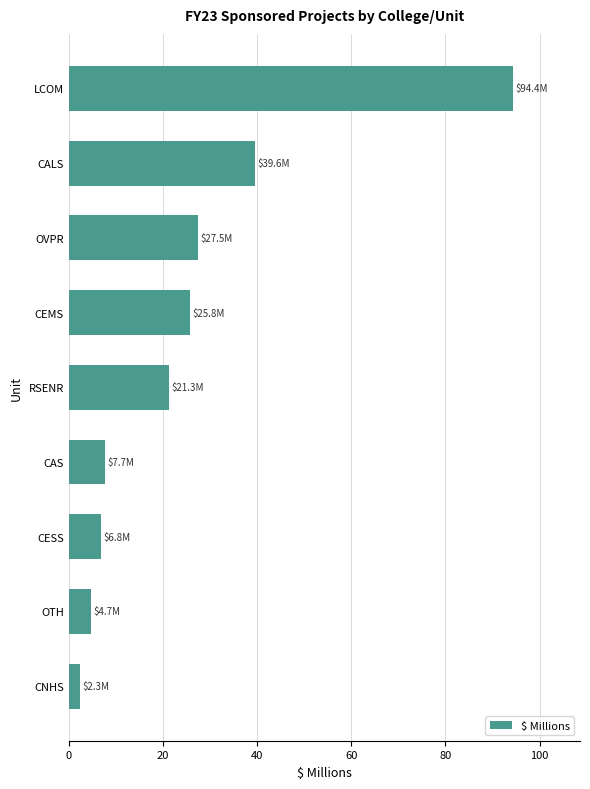

Reading bottom to top, list all the values displayed in this chart.

2.3	4.7	6.8	7.7	21.3	25.8	27.5	39.6	94.4